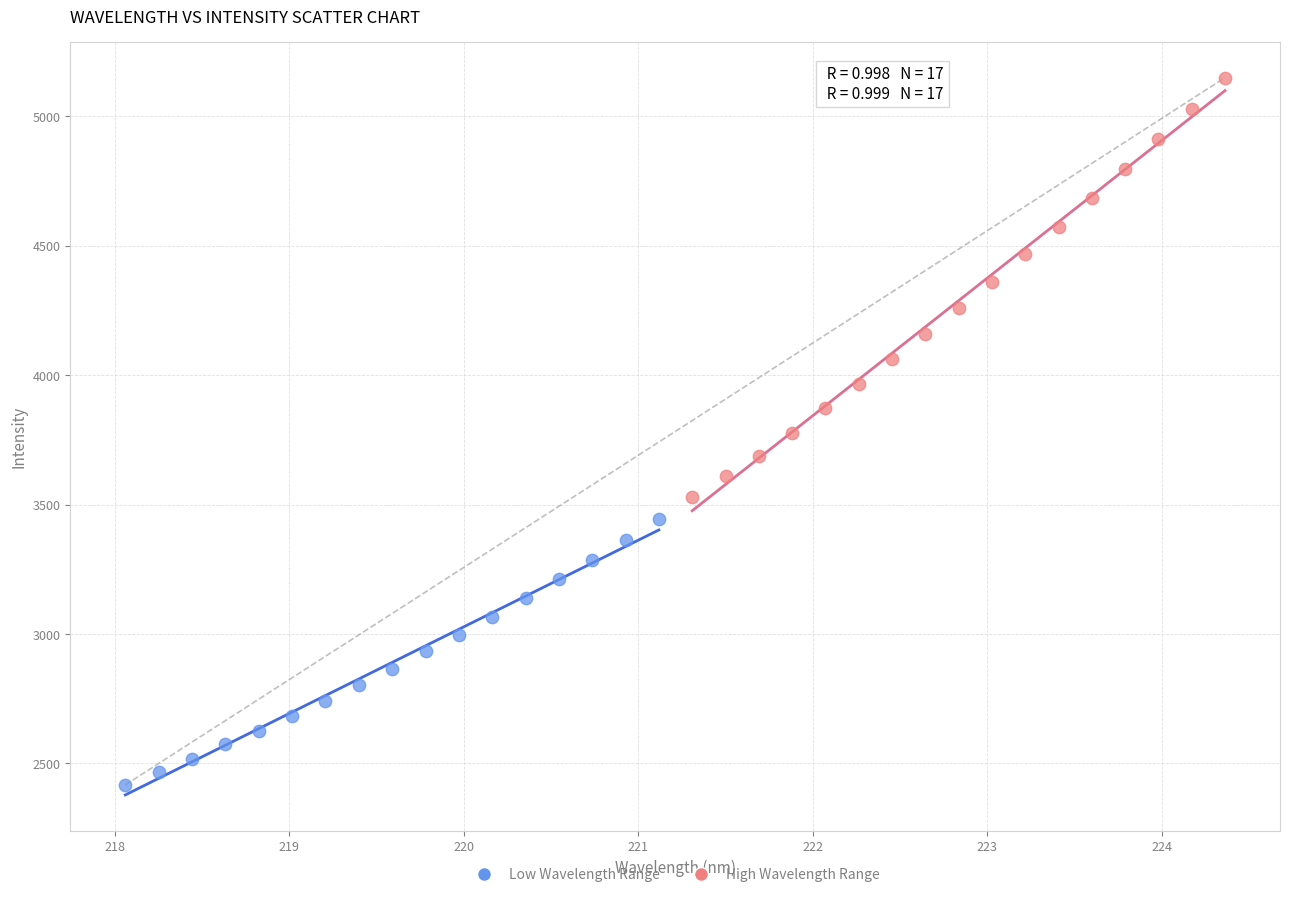

What are all the series names shown in the legend?

Low Wavelength Range, High Wavelength Range